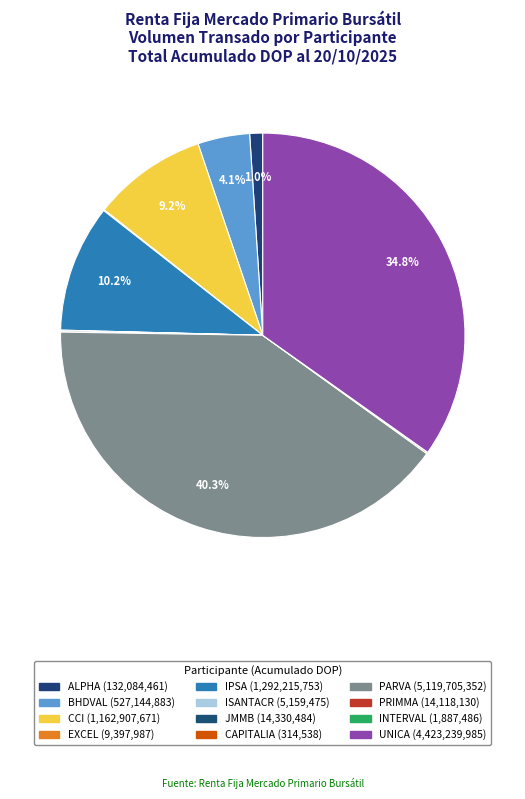

To the nearest percent, what is the combined percentage of ALPHA and PRIMMA?

1%